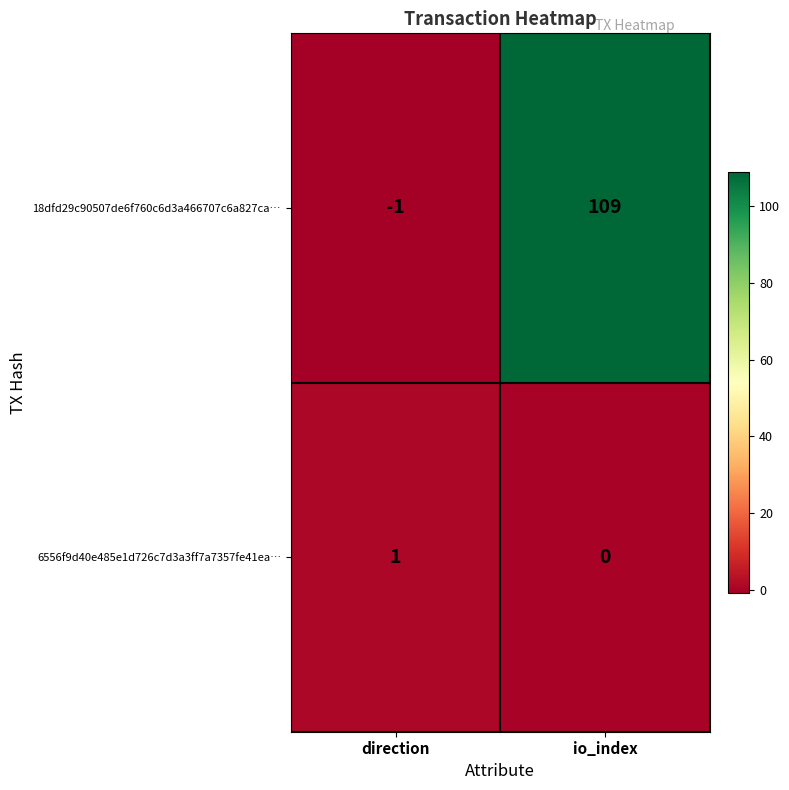

Is it true that 6556f9d40e485e1d726c7d3a3ff7a7357fe41ea… equals 0 at io_index?

True